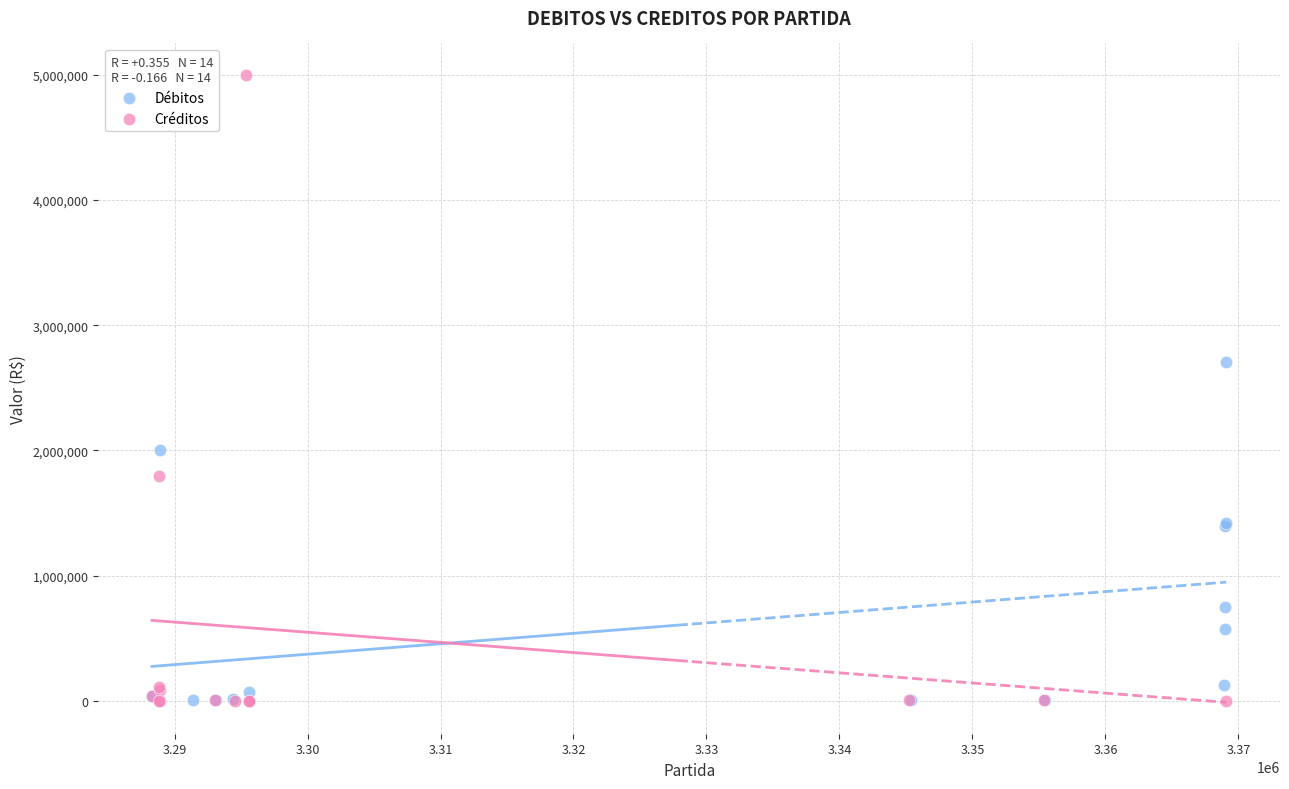

Which series contains the highest Y value?

Créditos